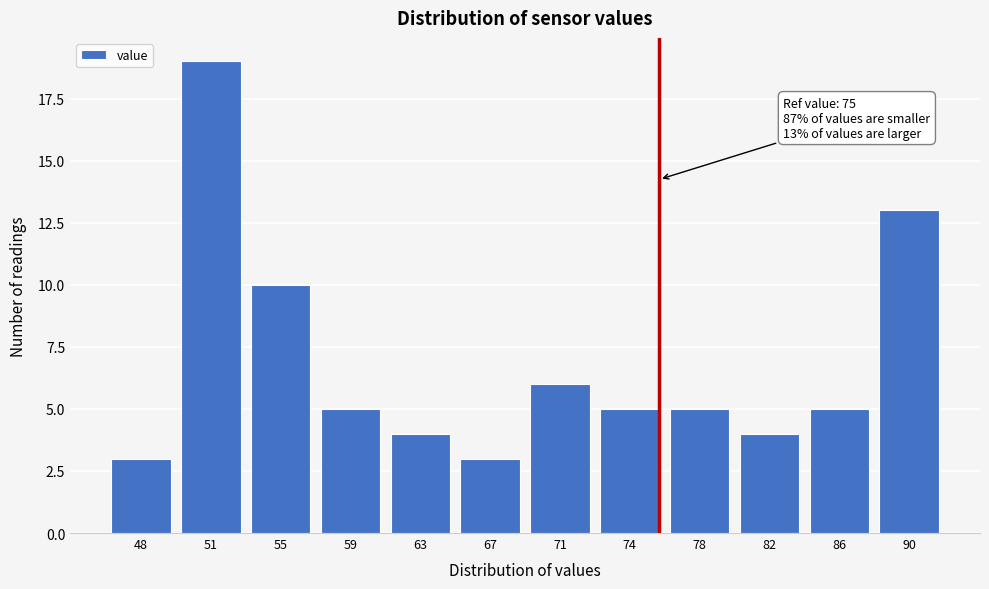

Reading right to left, list all the values displayed in this chart.

90=13	86=5	82=4	78=5	74=5	71=6	67=3	63=4	59=5	55=10	51=19	48=3